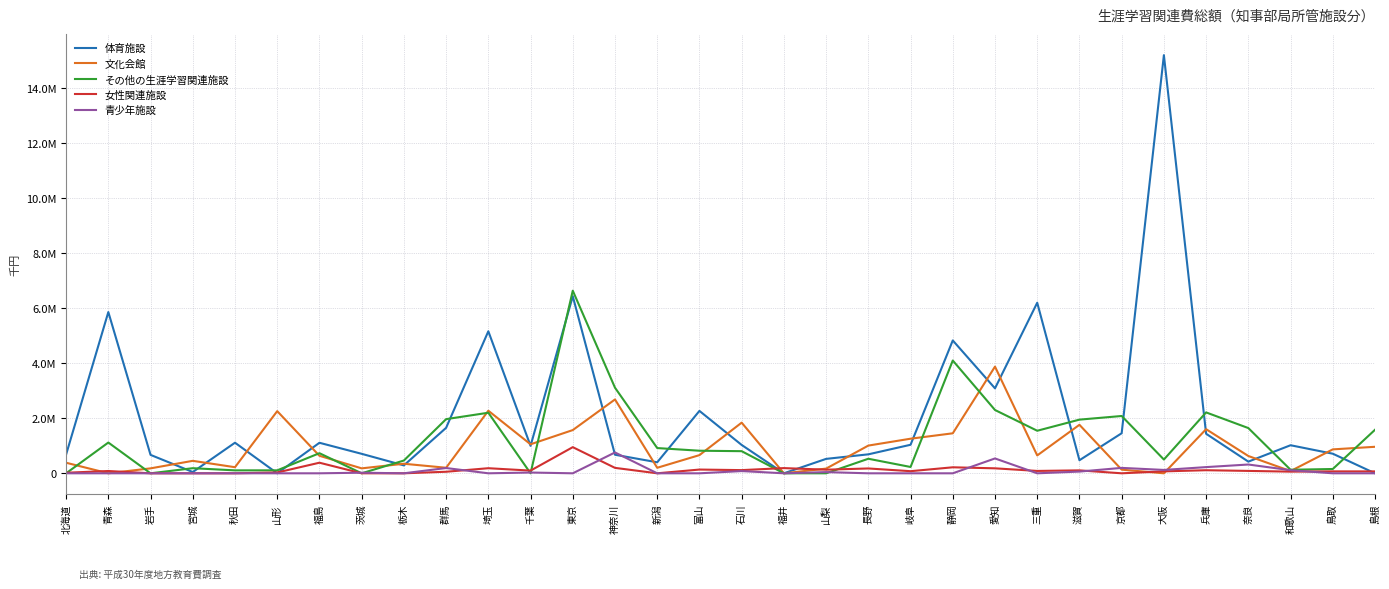

Does the chart have visible grid lines?

Yes